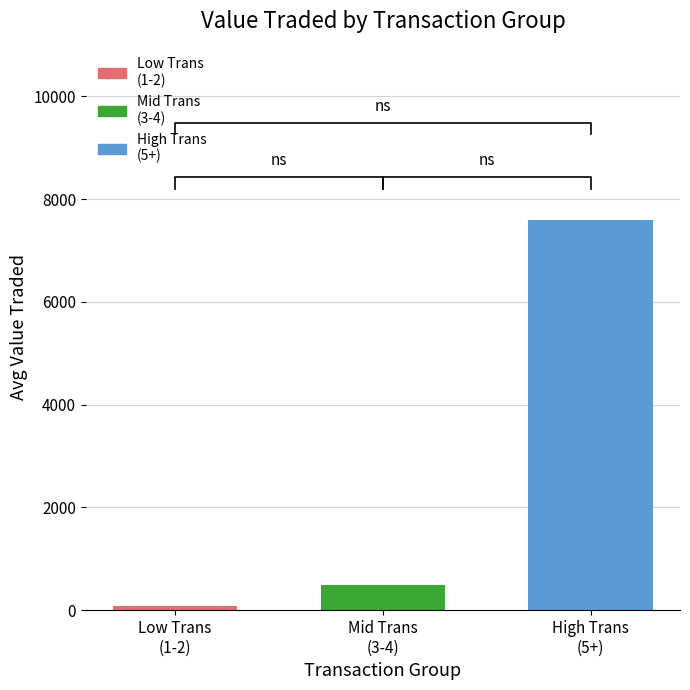

How many values exceed 481?

2